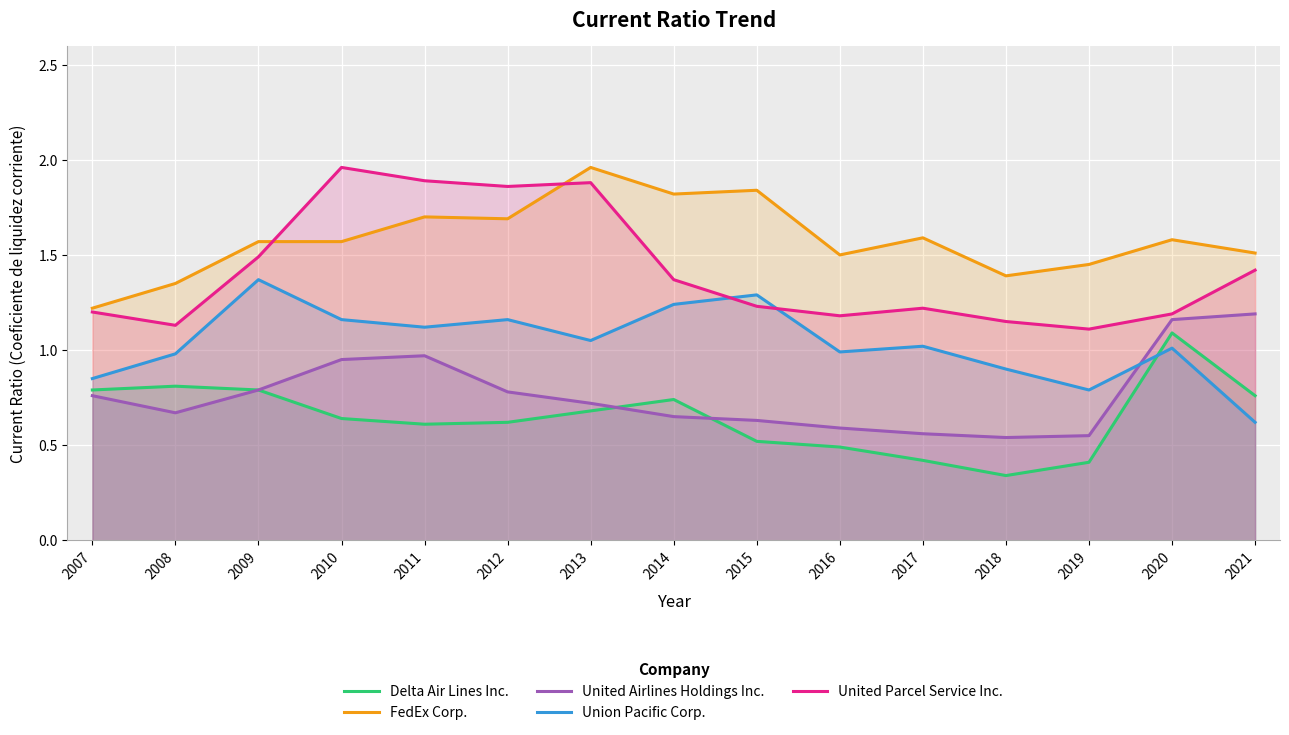

How many values in the Union Pacific Corp. series exceed 1?

9